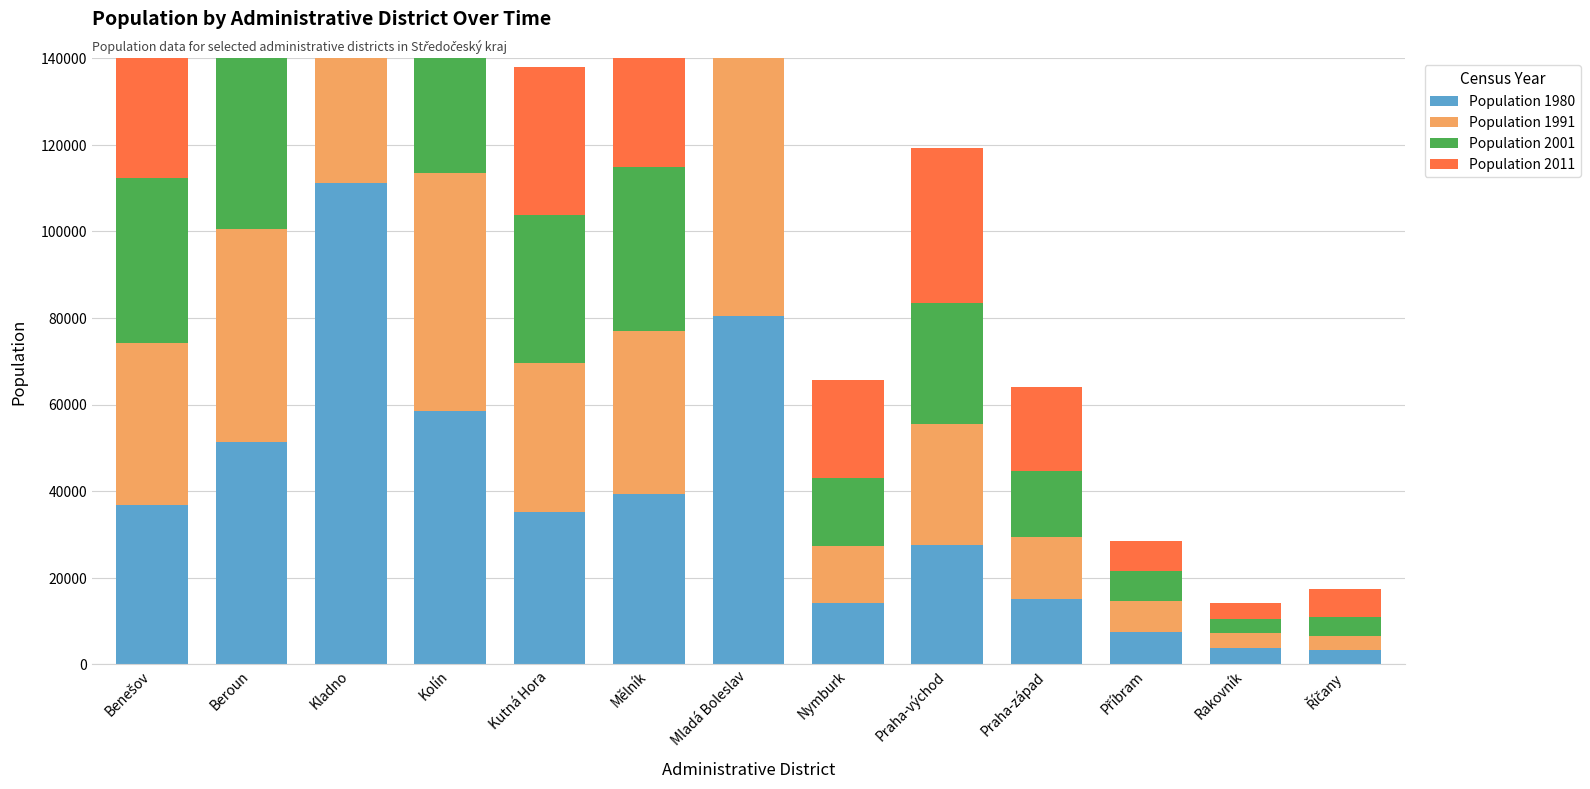

Reading right to left, extract all data points from this chart.

Population 1980: 3246	3750	7558	15075	27660	14184	80458	39355	35176	58441	111103	51395	36859
Population 1991: 3406	3441	7032	14268	27880	13097	79682	37778	34529	55119	108055	49187	37466
Population 2001: 4286	3257	6928	15307	28053	15889	82008	37655	34097	53668	108268	49145	38120
Population 2011: 6496	3723	6968	19434	35680	22477	89192	40520	34202	56340	111735	56460	41408